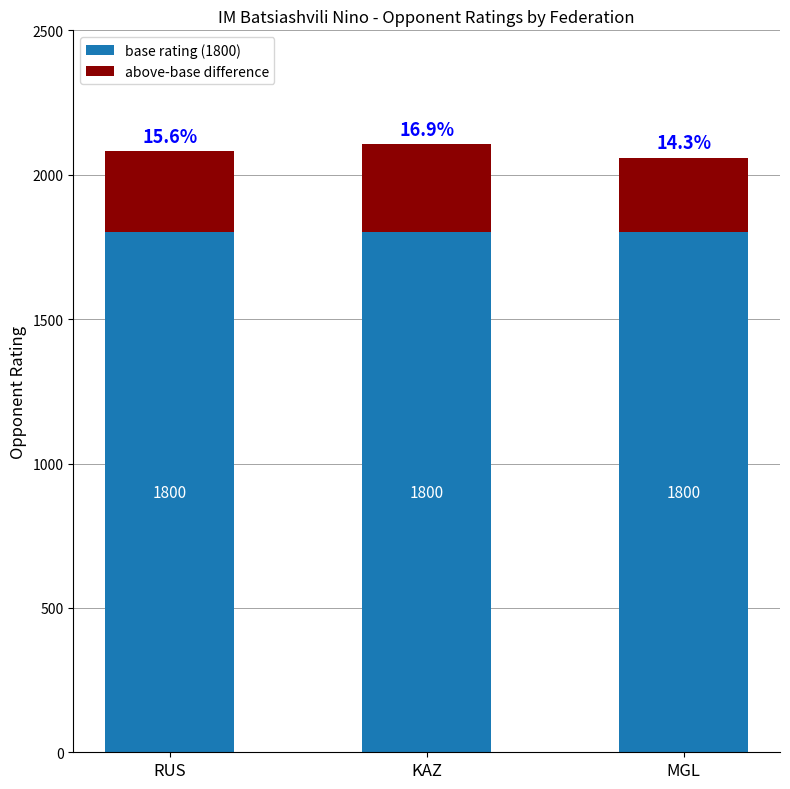

What is the sum of all base rating (1800) values?

5400